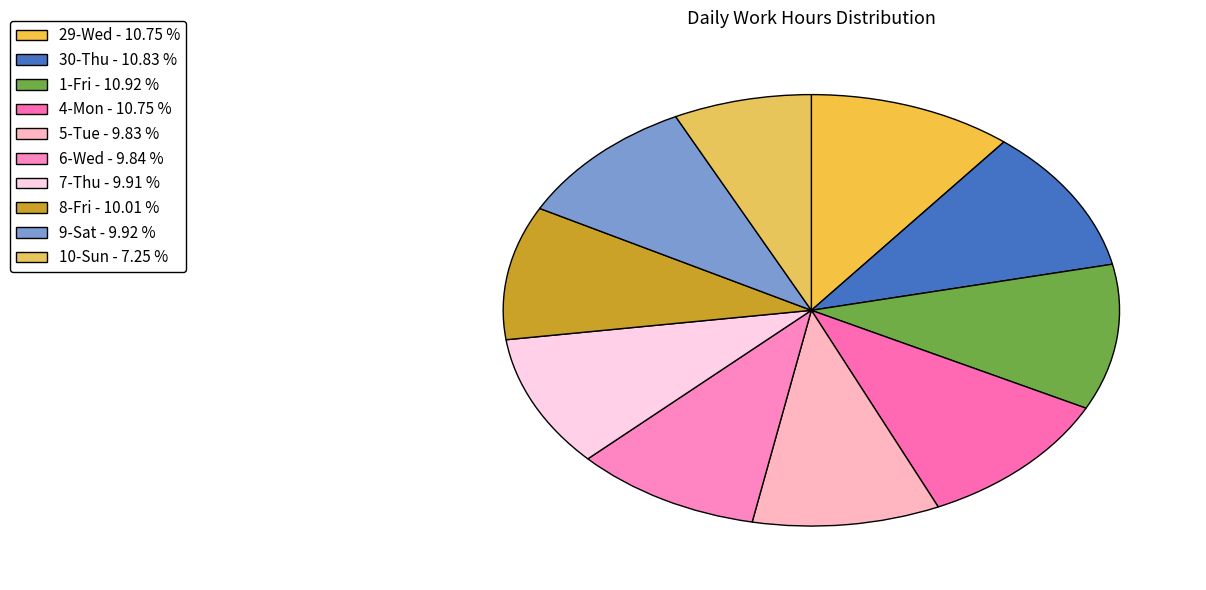

How many slices are in this pie chart?

10